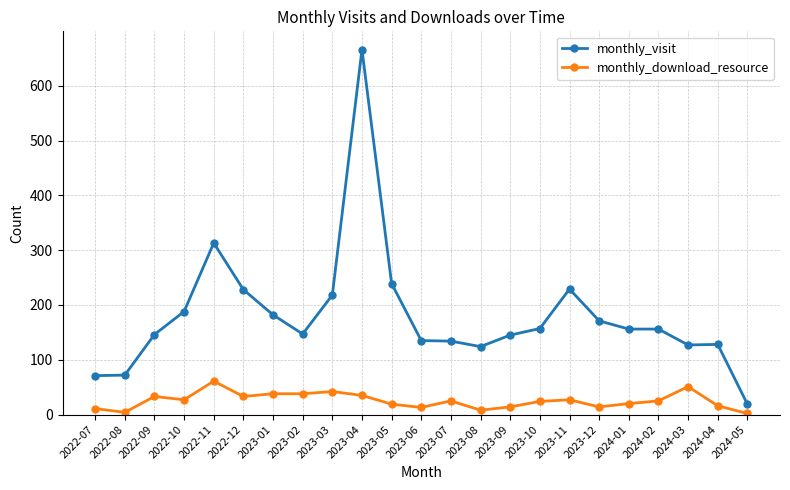

True or false: monthly_download_resource and monthly_visit intersect in this chart.

False